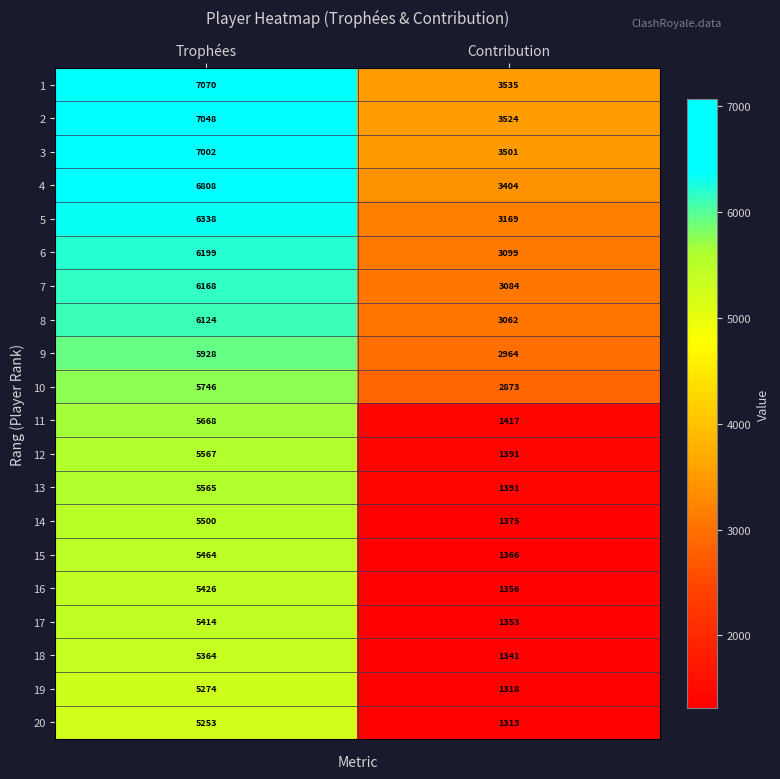

At which category is the sum across all series the highest?

Trophées